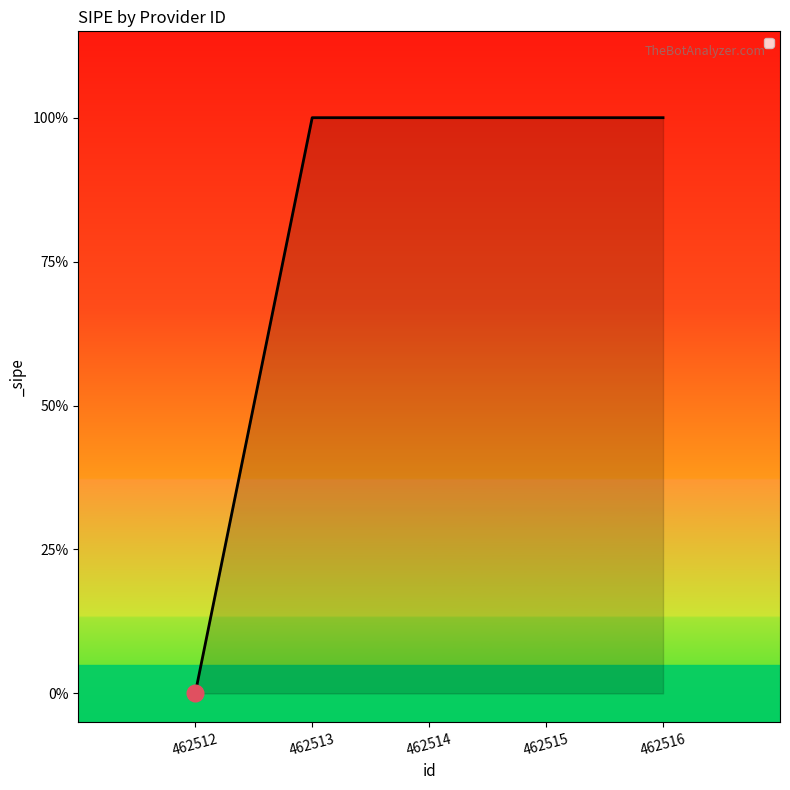

Does the chart have visible grid lines?

No